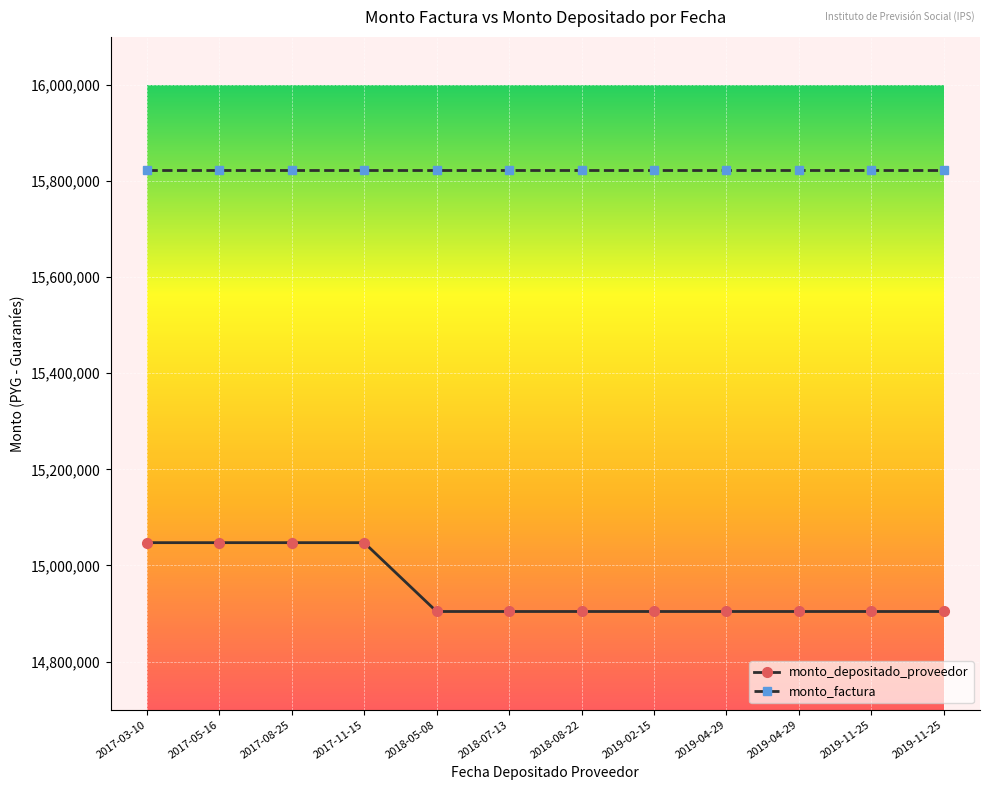

Is this an area chart (filled region under the line)?

No